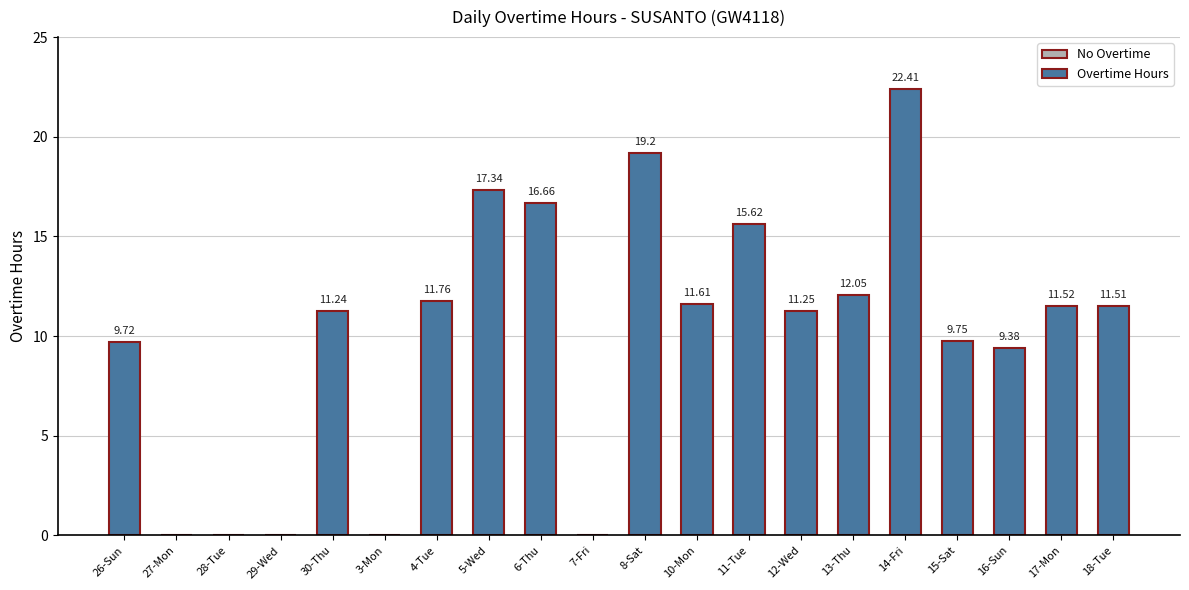

At which label does the data first exceed 11?

30-Thu